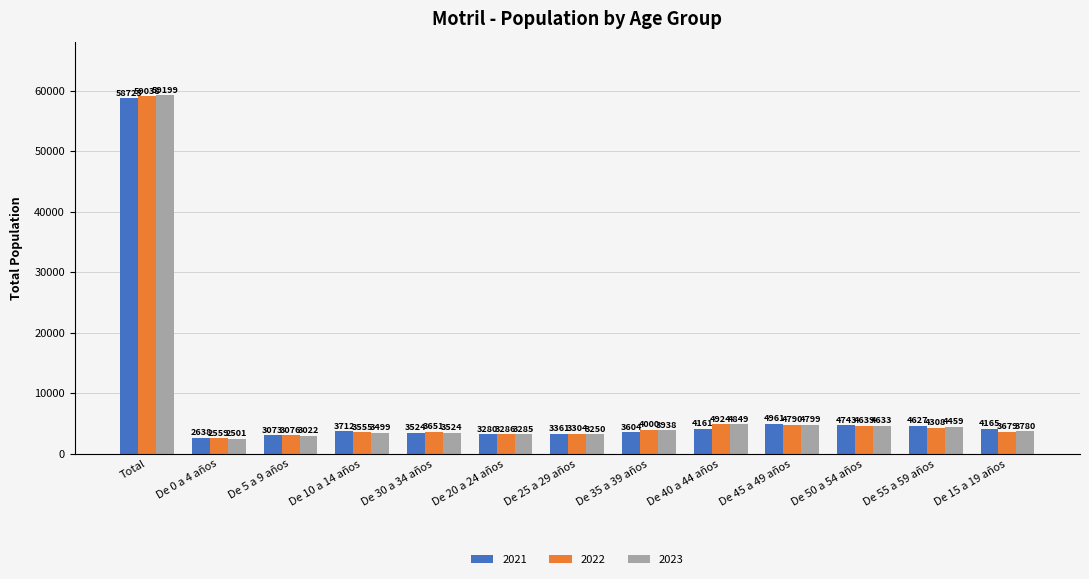

At which category is the sum across all series the highest?

Total